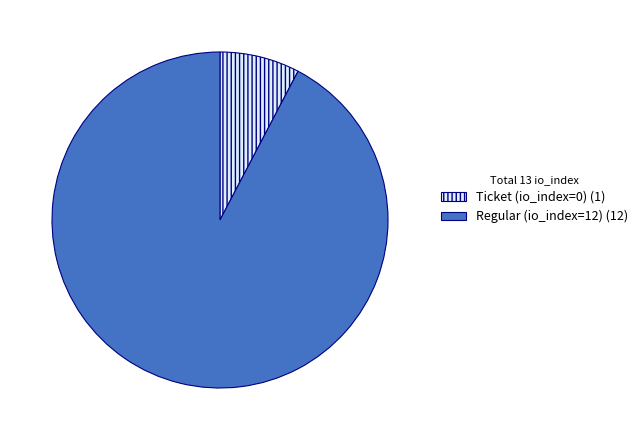

What is the majority slice?

Regular tx (io_index=12)